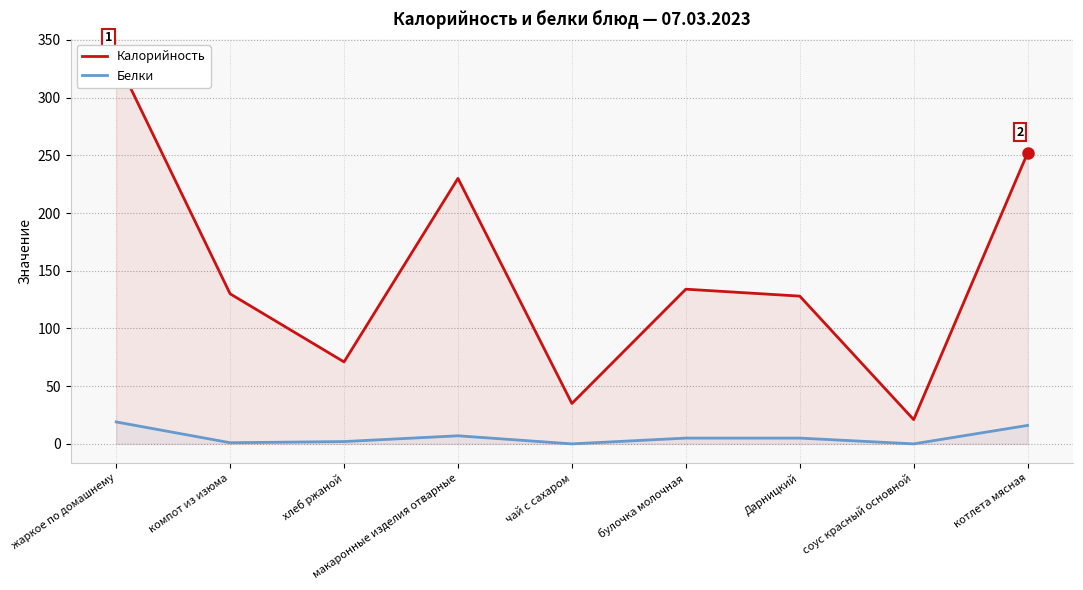

Is it true that Белки equals 0 at соус красный основной?

True